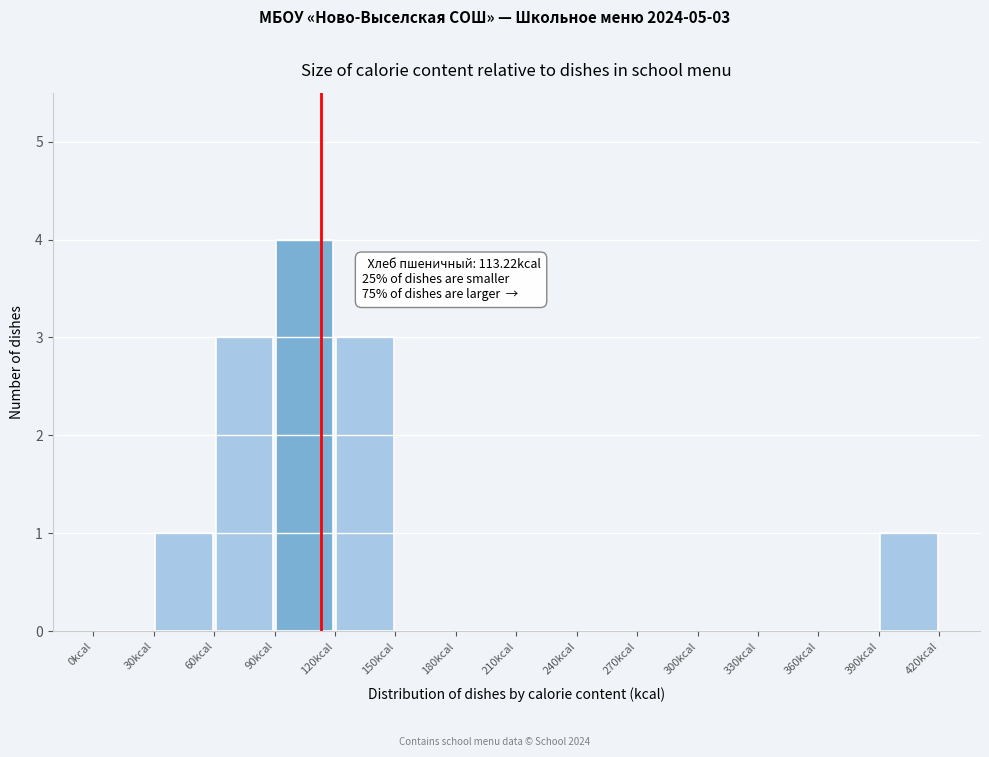

Over which range of the x-axis is the bar tallest?

90 to 120